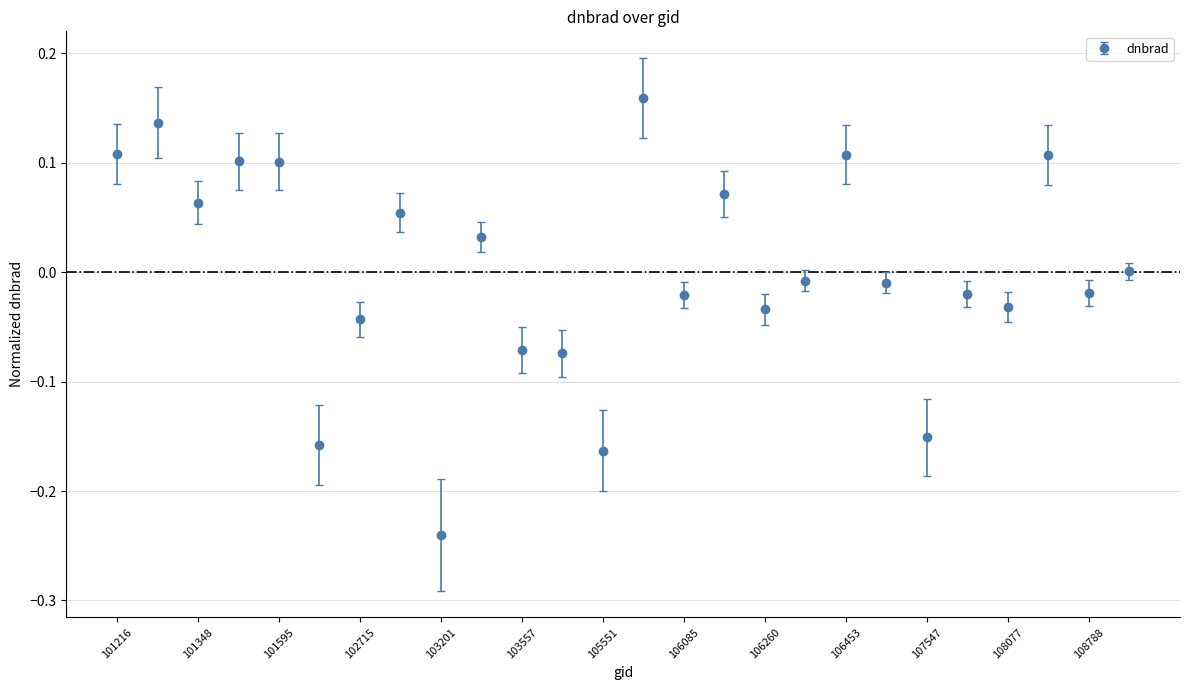

What is the difference between the maximum and second lowest values?

0.3